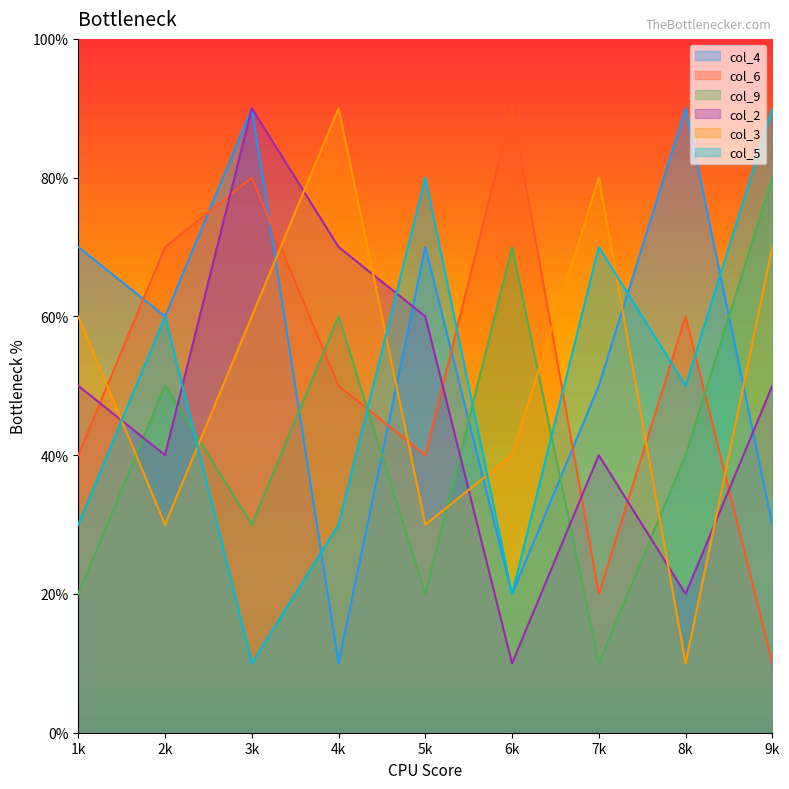

In col_3, how many points are lower than both neighbors (excluding endpoints)?

3